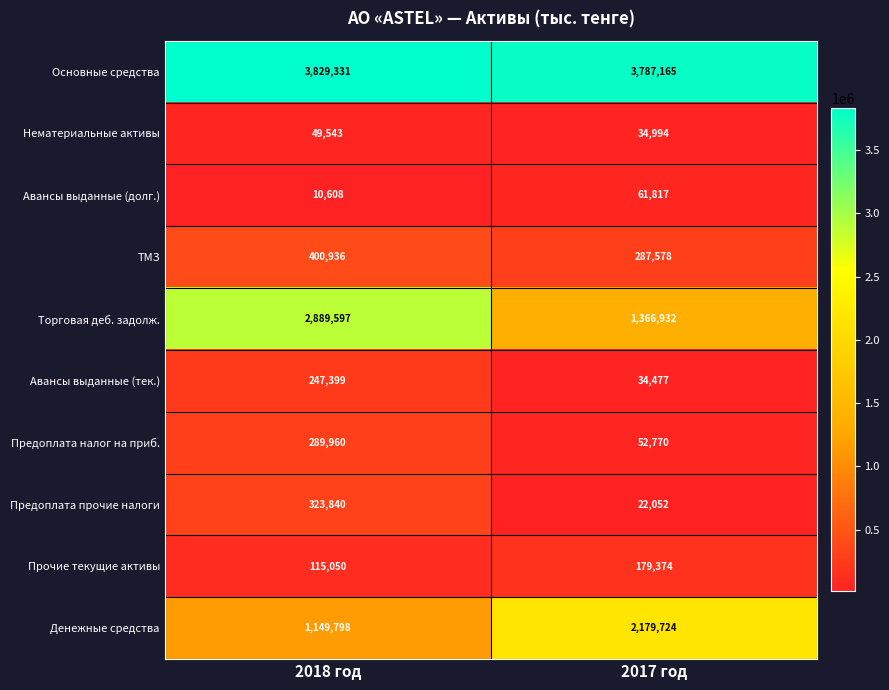

Which series has the widest spread of values?

Торговая деб. задолж.